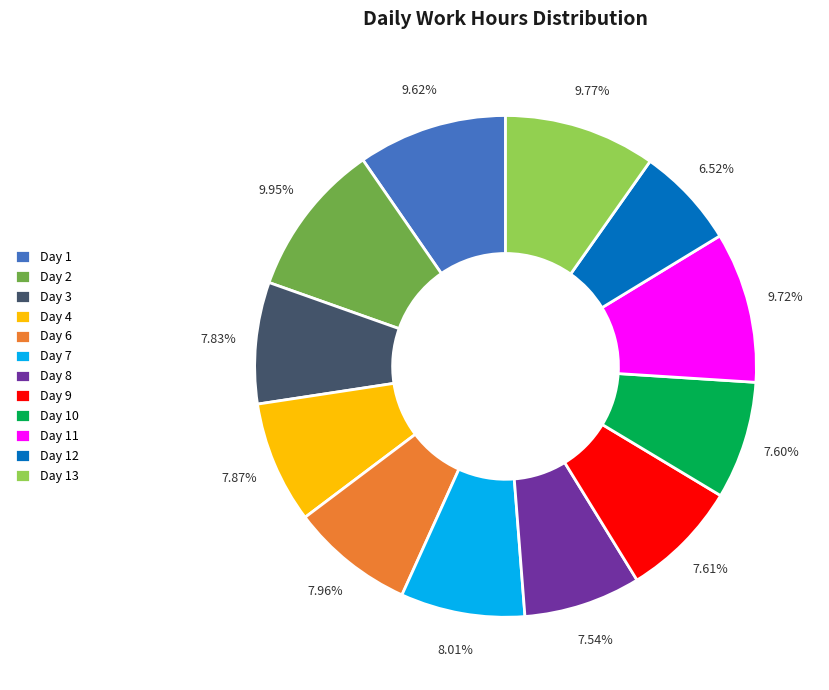

Approximately how many times larger is the value at Day 9 compared to Day 8?

1.0